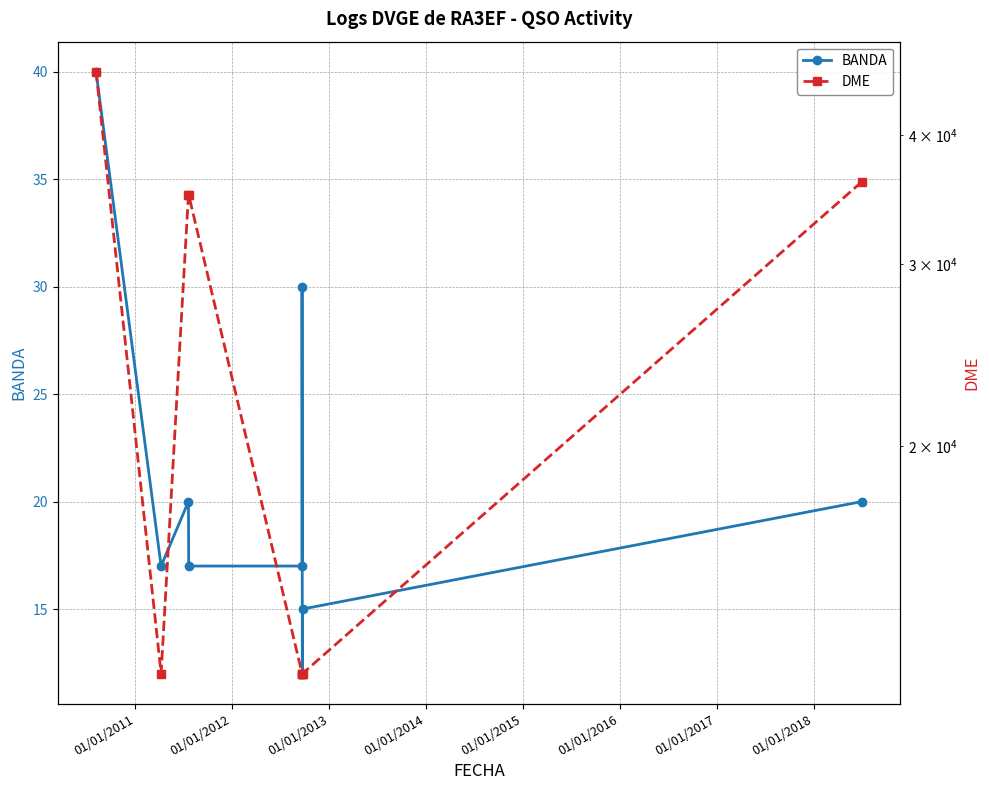

What is the sum of the BANDA values at 01/01/2015 and 01/01/2013?

47